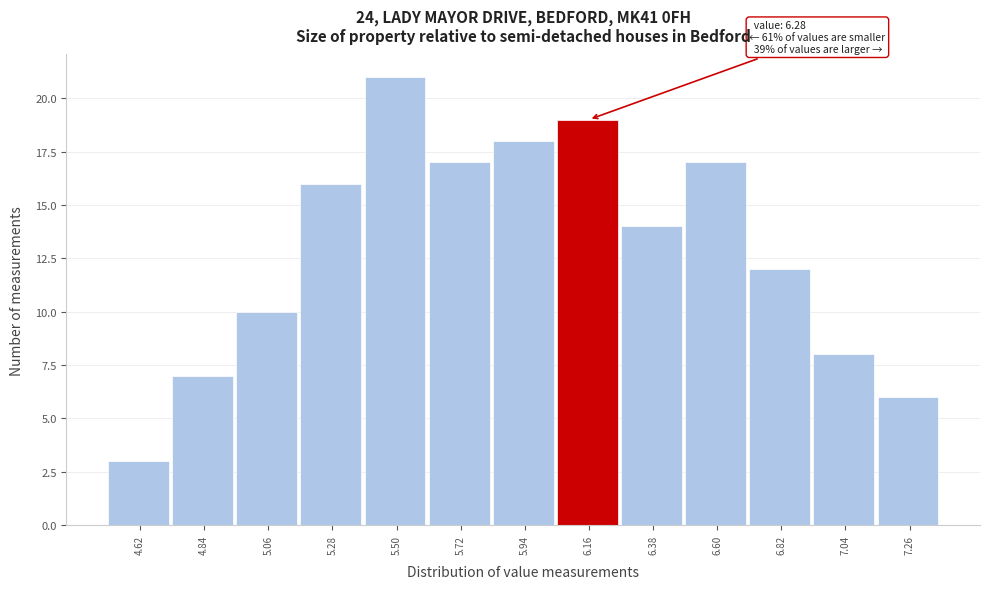

Reading left to right, list all the values displayed in this chart.

4.62=3	4.84=7	5.06=10	5.28=16	5.50=21	5.72=17	5.94=18	6.16=19	6.38=14	6.60=17	6.82=12	7.04=8	7.26=6